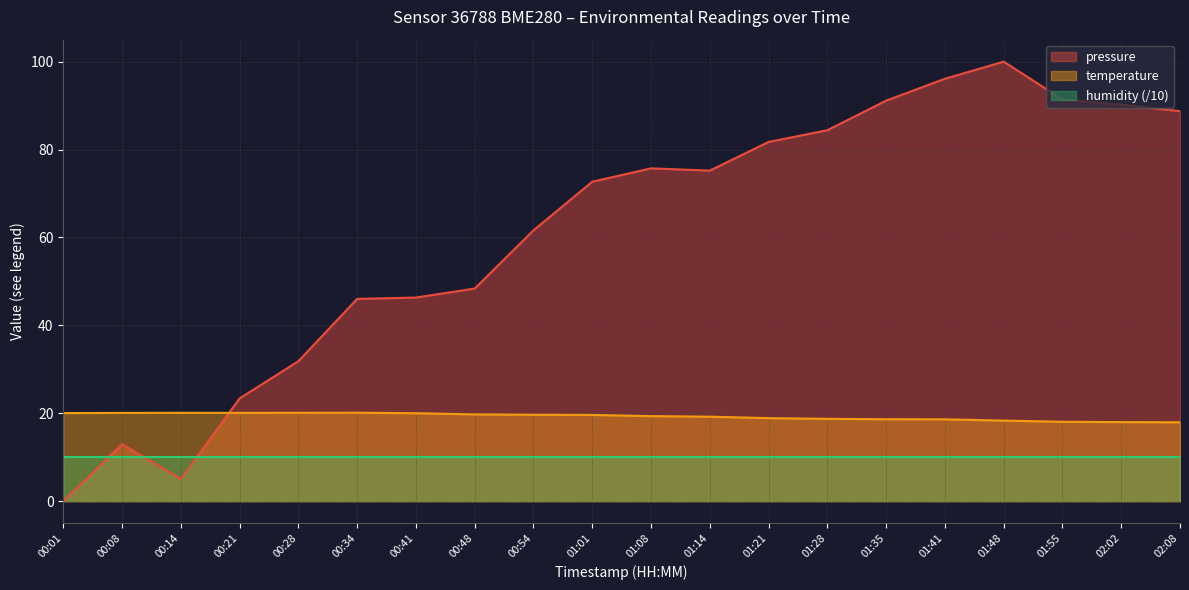

How many data points in temperature are less than 19?

8